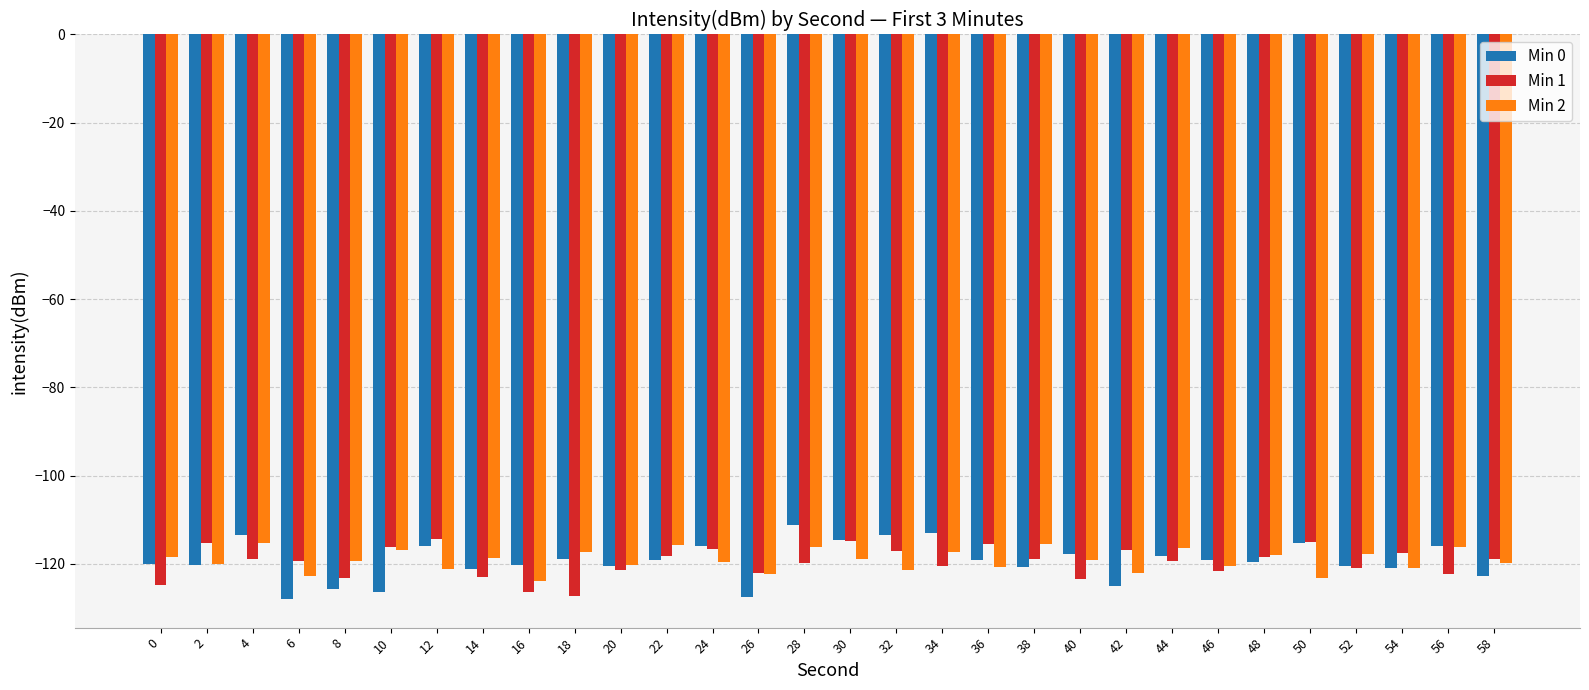

True or false: Min 1 has a value of -120.9 at 52.

True